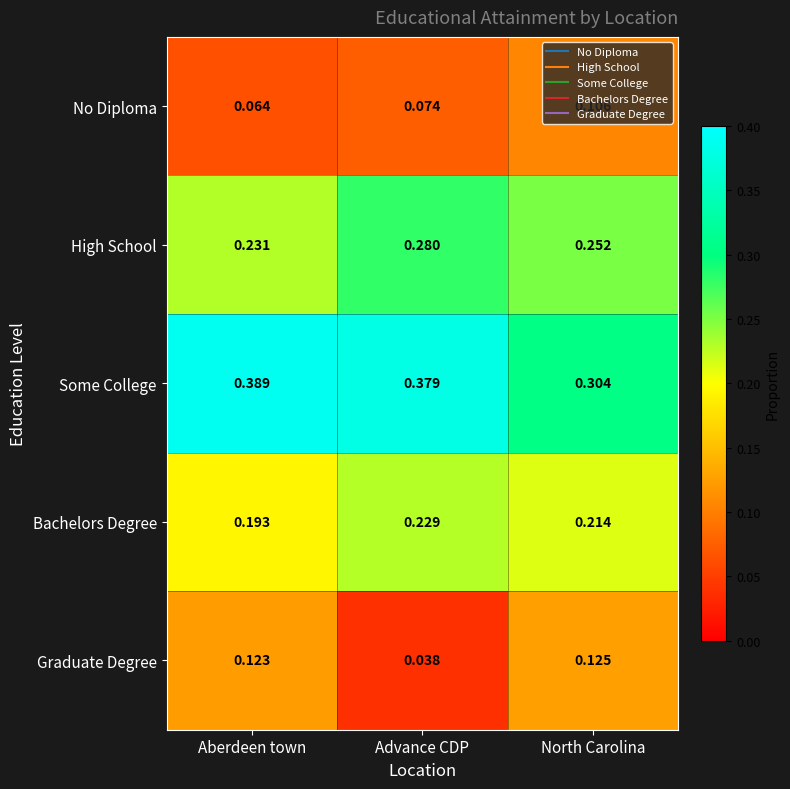

At how many categories does at least one series exceed 0?

3